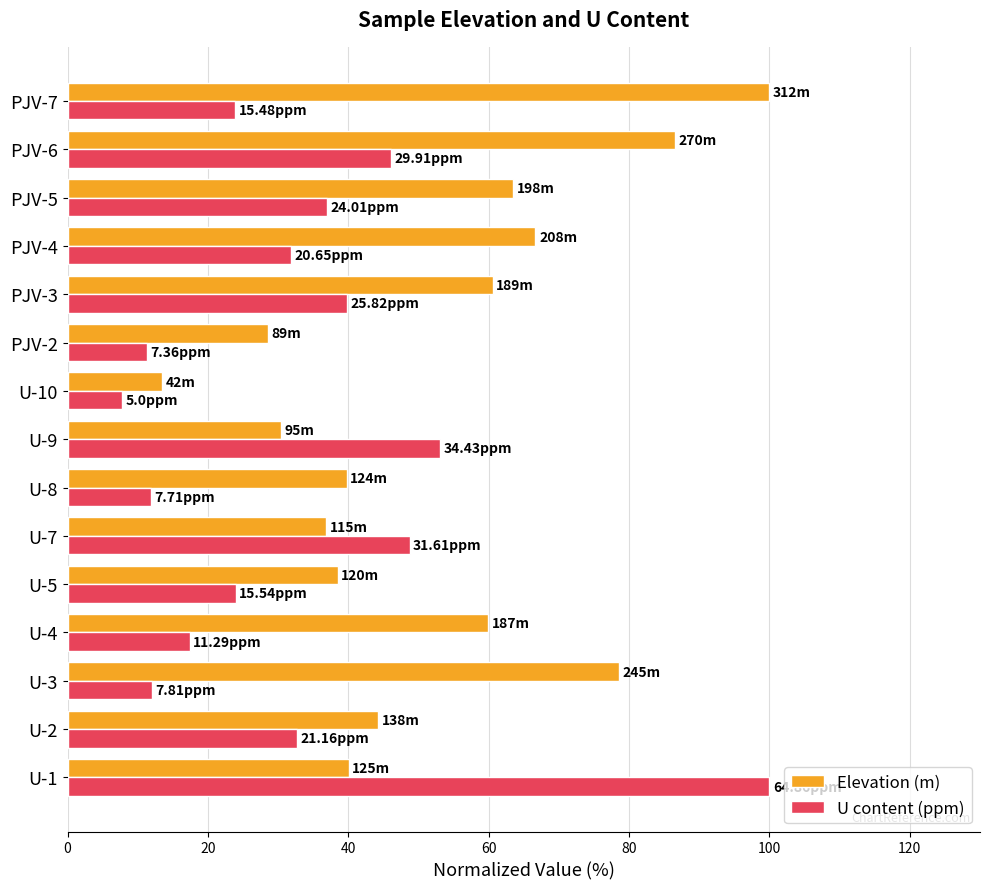

At PJV-3, list the series in order from smallest to largest.

U content (ppm), Elevation (m)